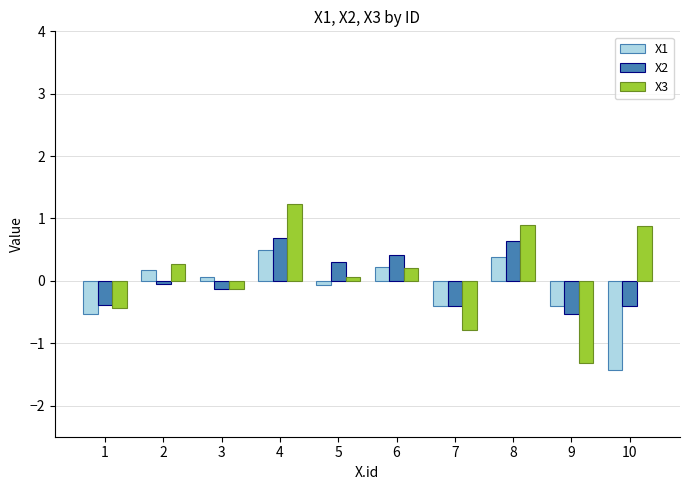

Rank the series by their maximum value, from lowest to highest.

X1, X2, X3